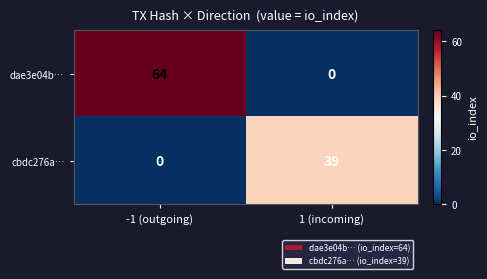

Reading left to right, list all the values displayed in this chart.

dae3e04b…: -1 (outgoing)=64	1 (incoming)=0
cbdc276a…: -1 (outgoing)=0	1 (incoming)=39